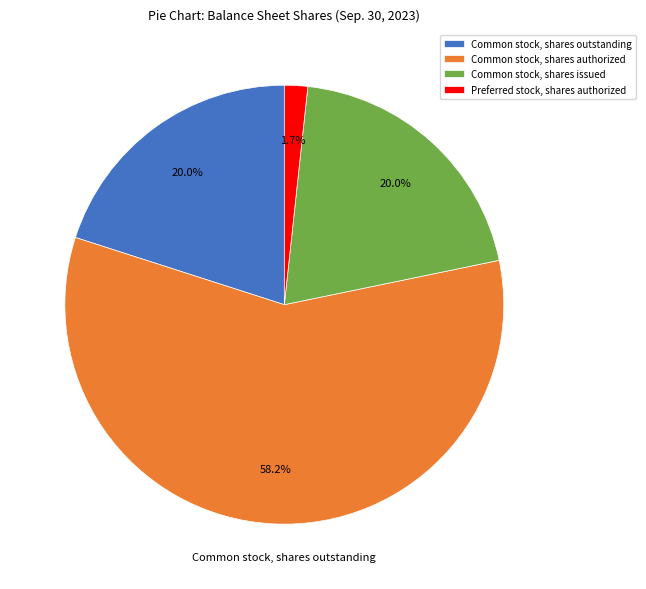

Approximately how many times larger is the value at Common stock, shares issued compared to Common stock, shares authorized?

0.3